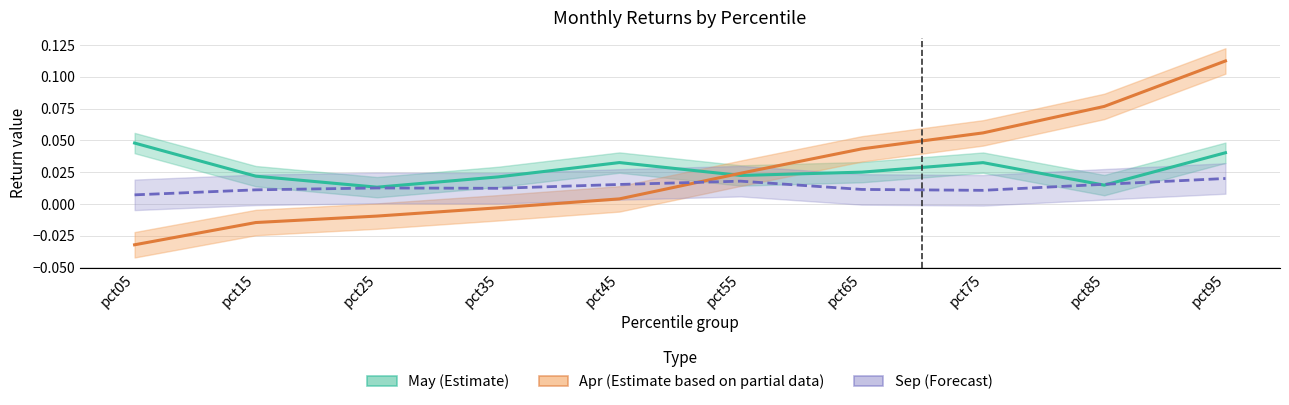

How many interior local peaks does the Sep (Forecast) series have?

2